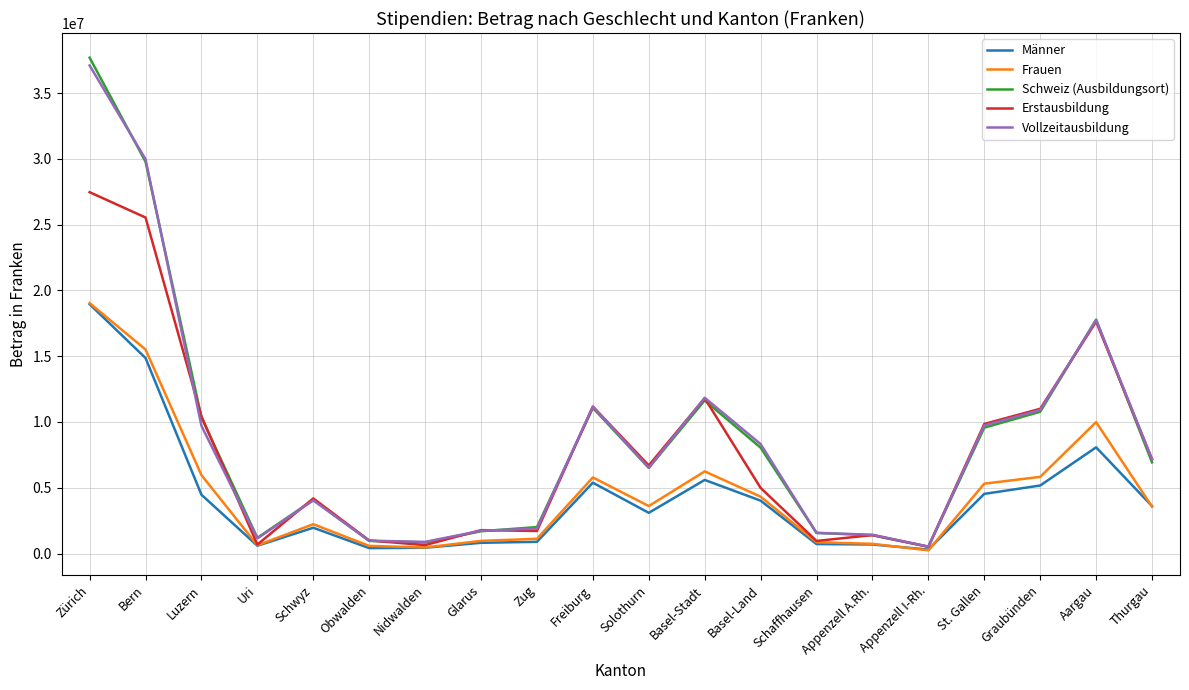

Which label corresponds to the largest value in the chart?

Zürich